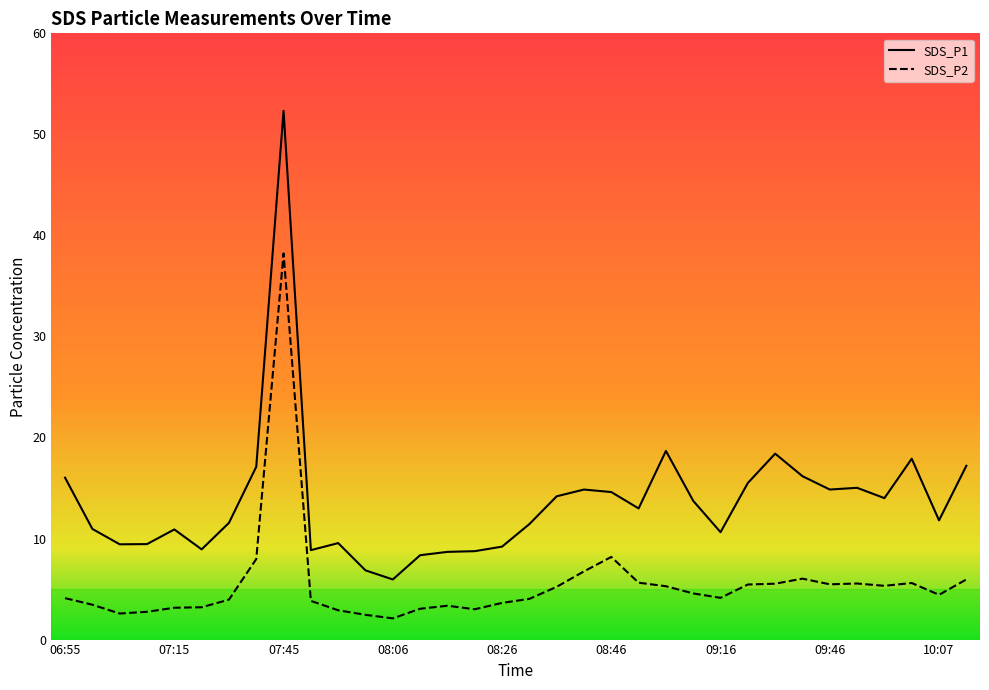

At which label does SDS_P2 reach its peak?

07:45